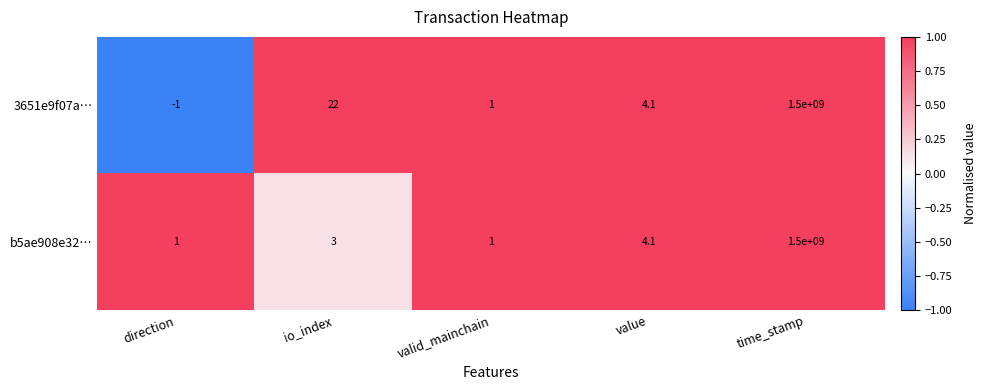

True or false: b5ae908e32… has a value of 2.2 at value.

False